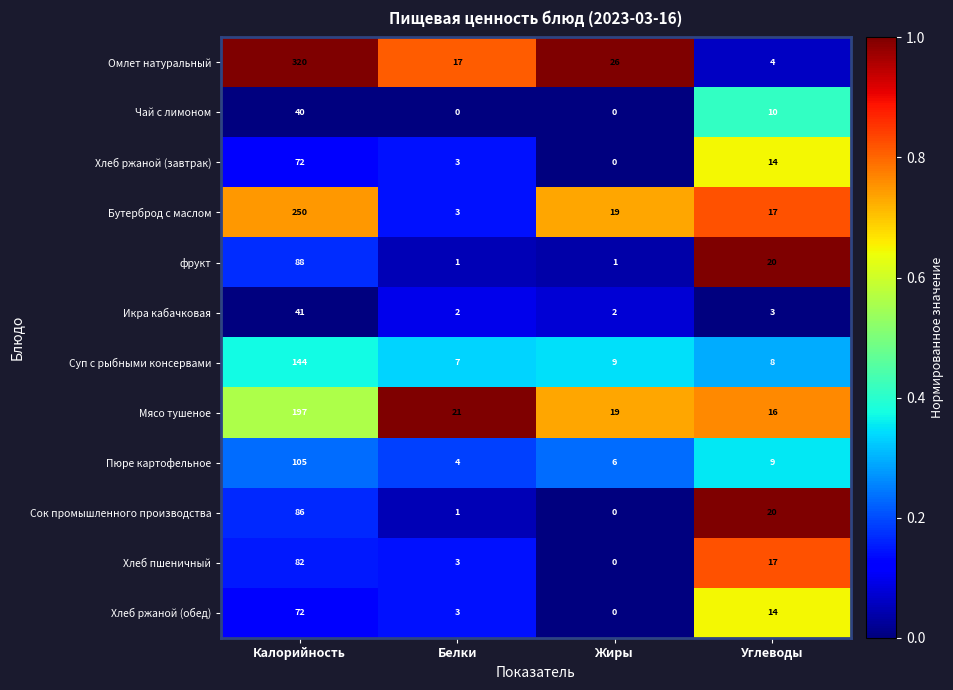

Count the number of data series in this chart.

12